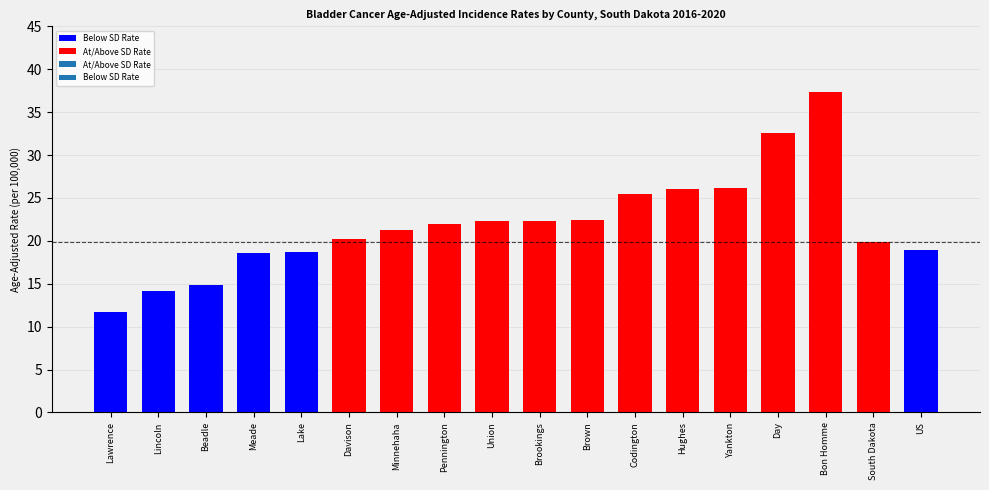

What is the sum of the values at Minnehaha and Beadle?

36.2